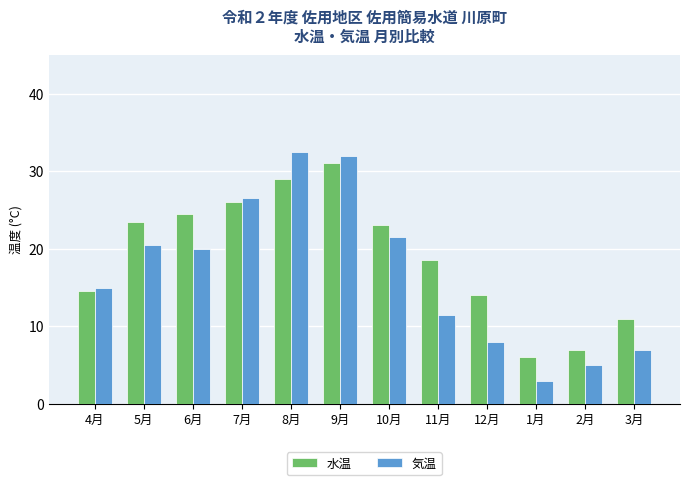

What is the maximum value shown in the chart?

32.5